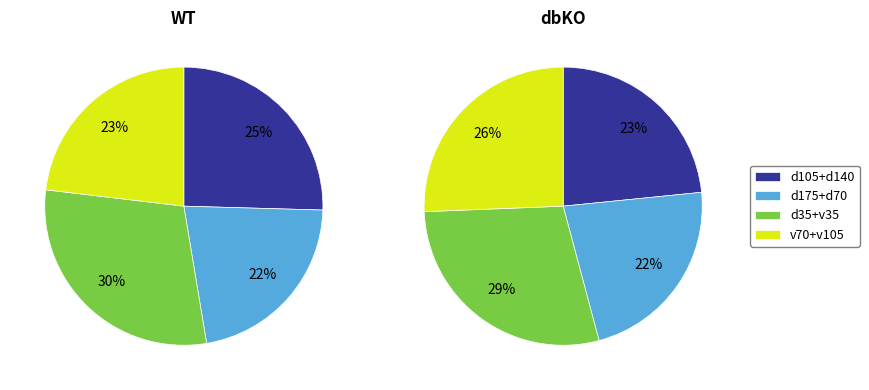

Which series changed the most between d140 and d70?

WT